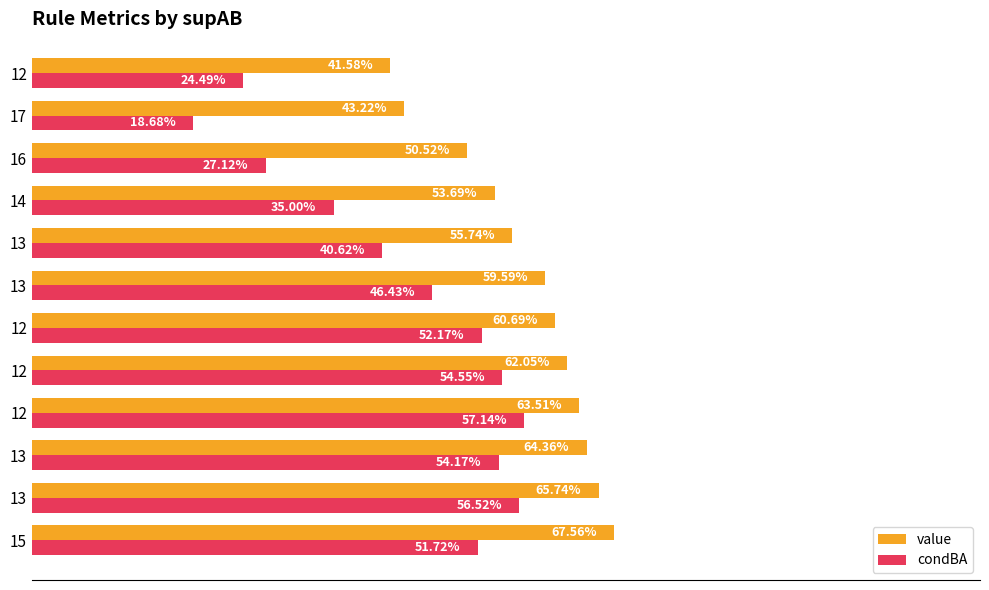

Reading right to left, transcribe all the data shown in this chart.

value: 0.4	0.4	0.5	0.5	0.6	0.6	0.6	0.6	0.6	0.6	0.7	0.7
condBA: 0.2	0.2	0.3	0.3	0.4	0.5	0.5	0.5	0.6	0.5	0.6	0.5